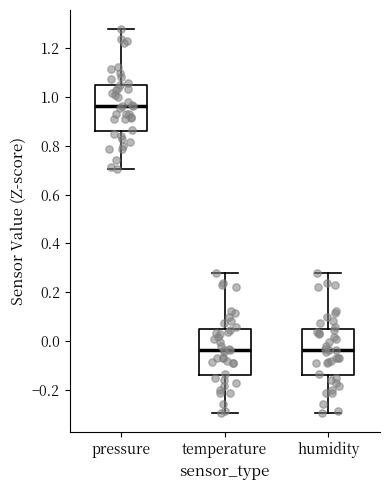

Where is the lower edge of the box for humidity on the y-axis? The values are not printed on the chart, so give them approximately, as read against the axis.

-0.14